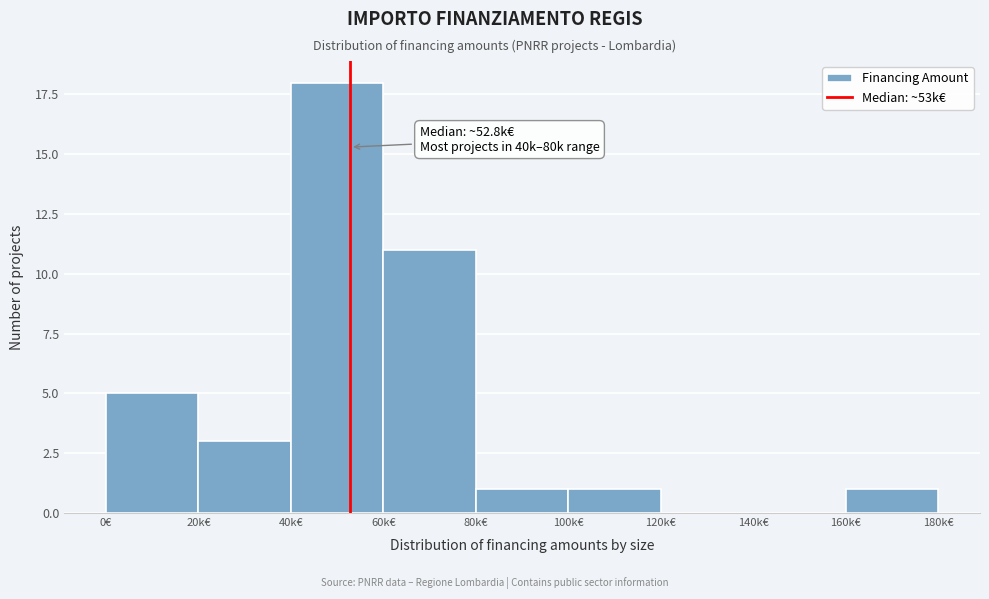

Reading left to right, transcribe all the data shown in this chart.

0€=5	20k€=3	40k€=18	60k€=11	80k€=1	100k€=1	120k€=0	140k€=0	160k€=1